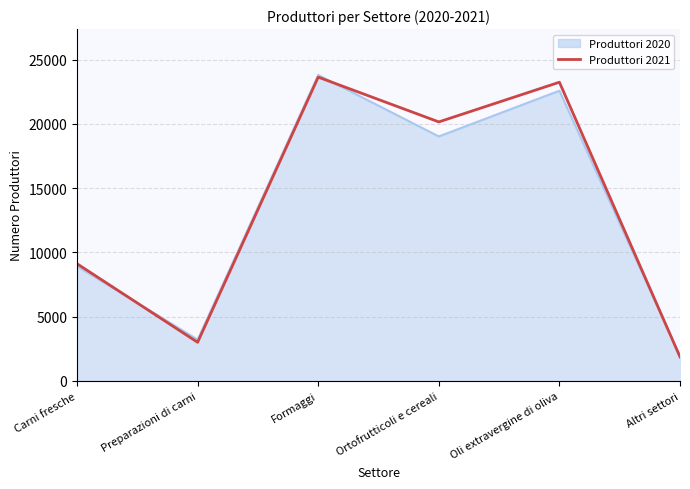

What is the difference between the maximum and minimum values?

21771